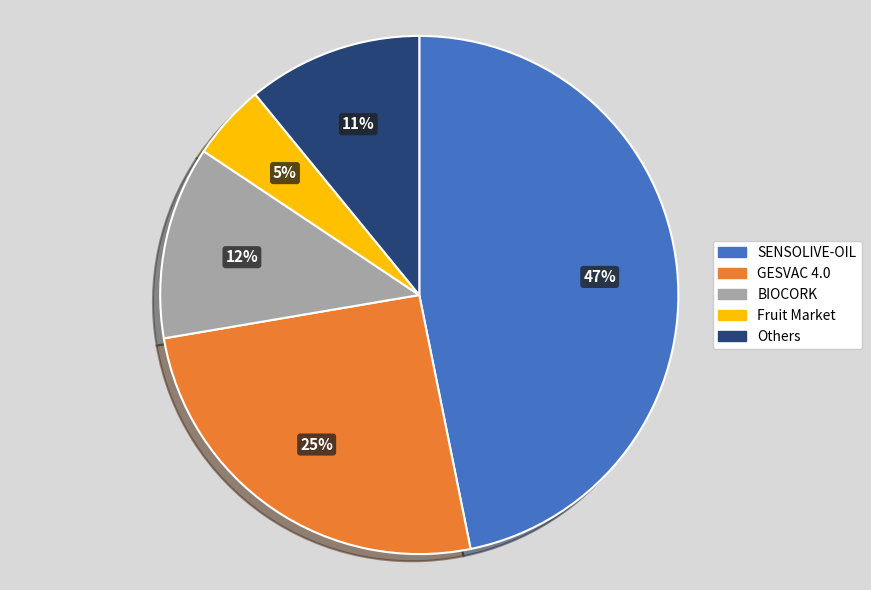

To the nearest percent, what is the combined percentage of SENSOLIVE-OIL and Fruit Market?

52%